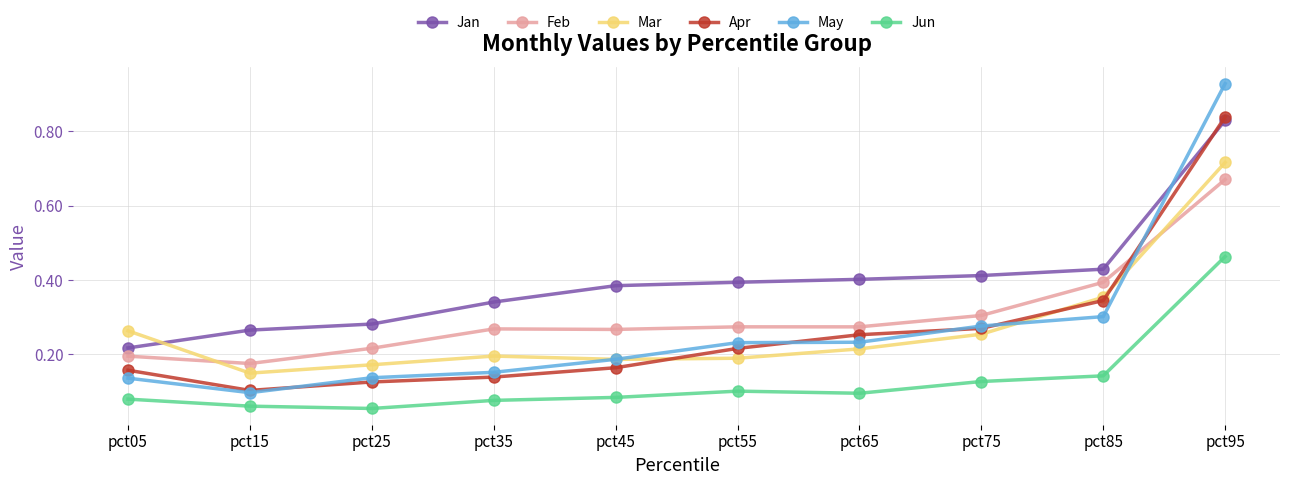

The Feb series shows 0.4 at pct35. True or false?

False